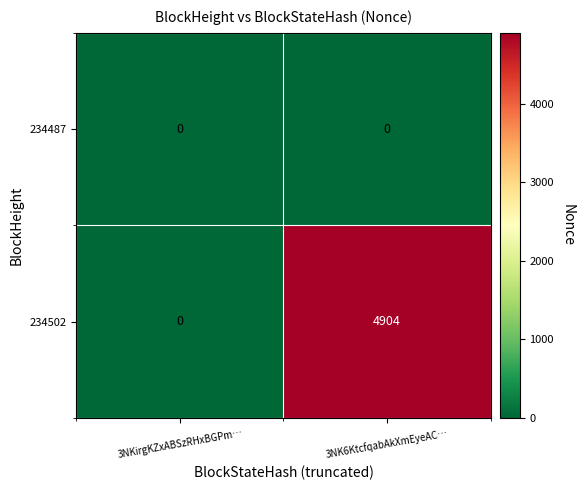

Is it true that 234502 equals 1591 at 3NKirgKZxABSzRHxBGPm…?

False